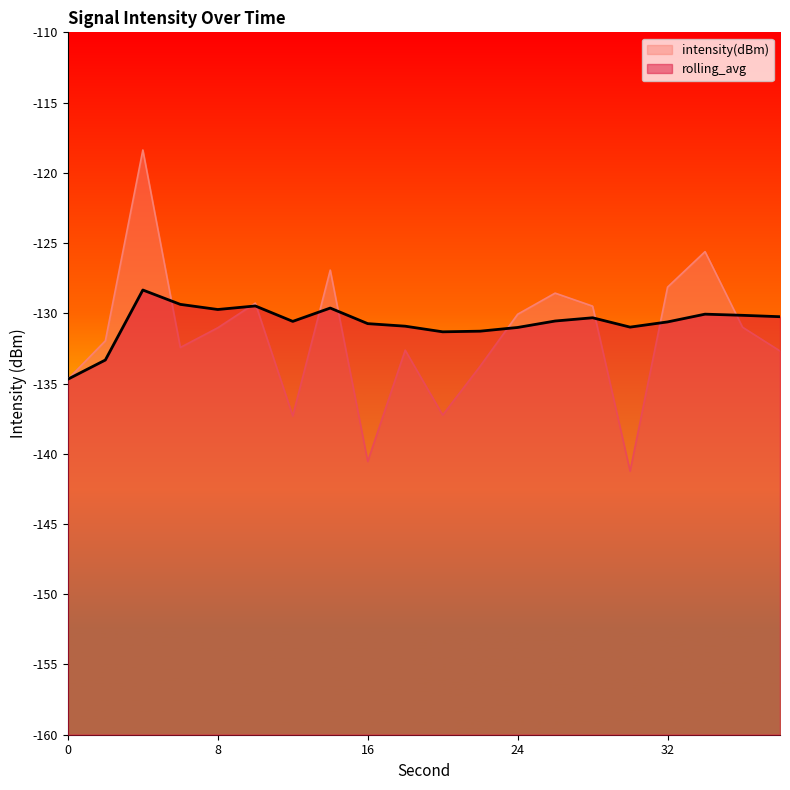

In rolling_avg, how many points are lower than both neighbors (excluding endpoints)?

4